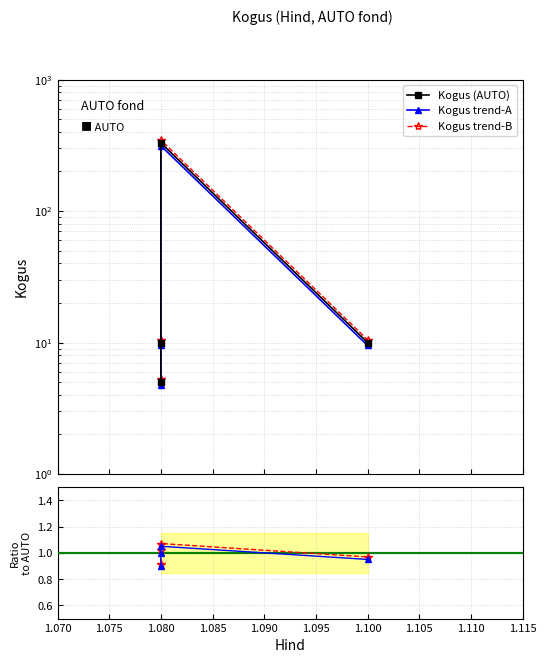

True or false: Kogus trend-B has more than 2 points higher than both neighbors.

False